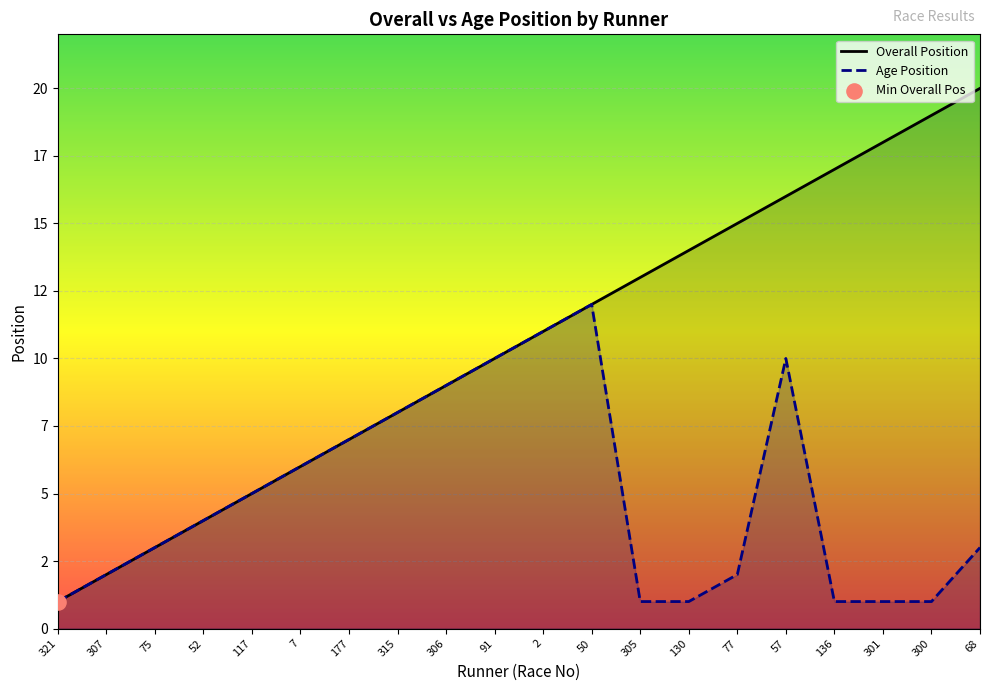

Which series reaches the maximum Y coordinate?

Overall Position